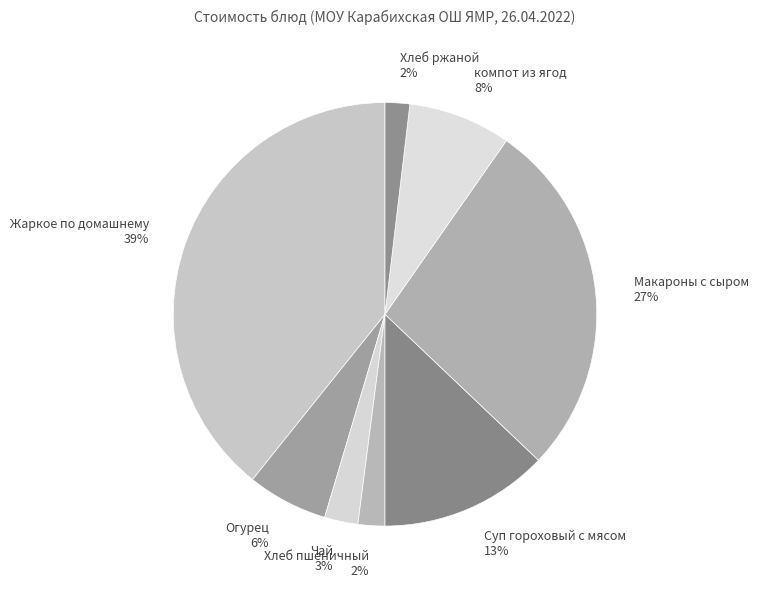

True or false: компот из ягод accounts for 17% of the total.

False